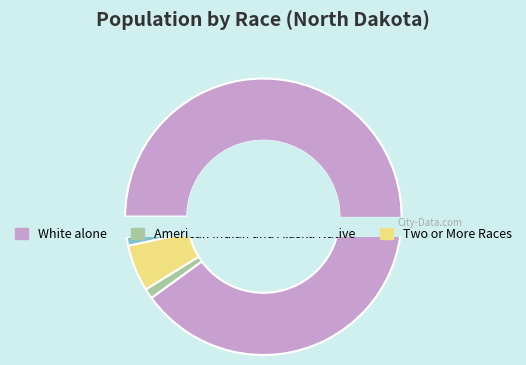

Do Asian alone and Native Hawaiian and Other Pacific together represent more than half of the pie?

No